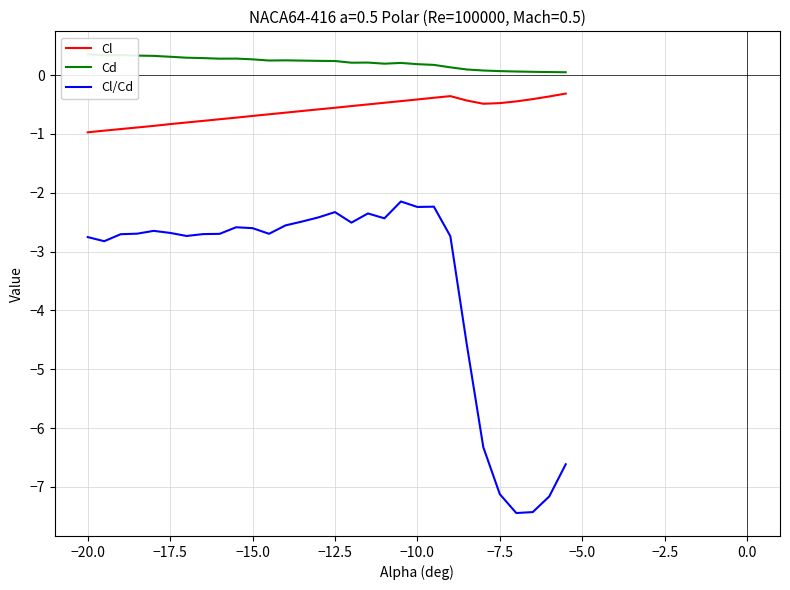

True or false: Cl and Cl/Cd intersect in this chart.

False